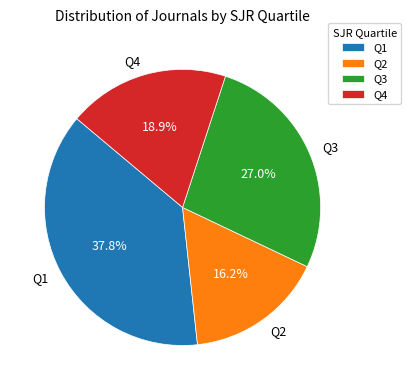

Approximately how many times larger is the value at Q2 compared to Q3?

0.6